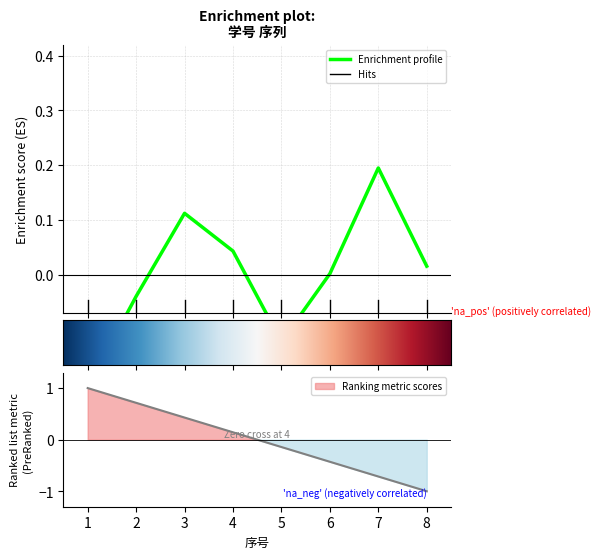

Is it true that the value at 8 is 0.0?

False